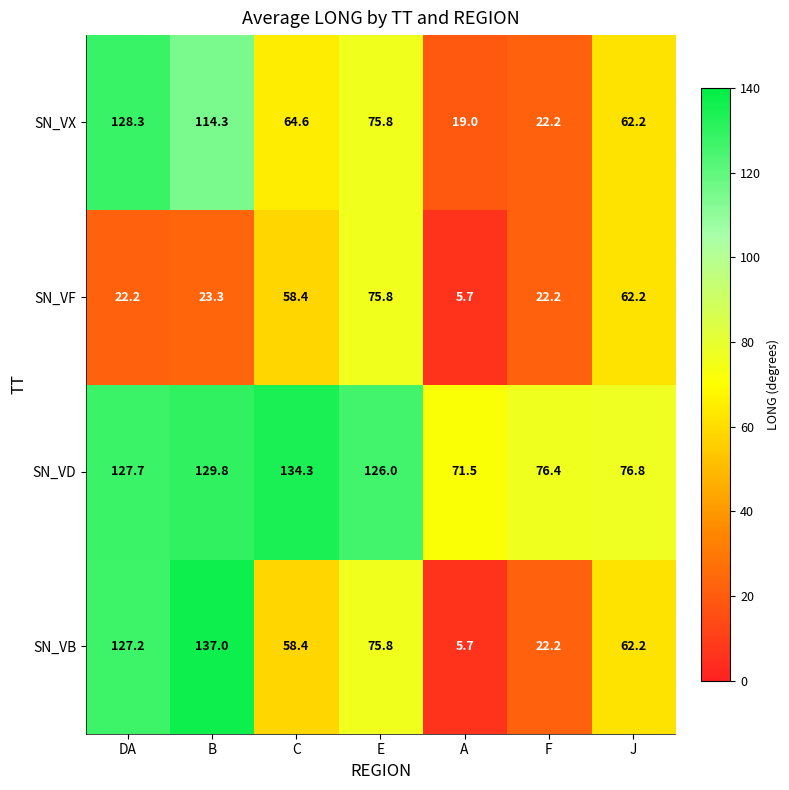

How many data points in SN_VF are less than 23?

3